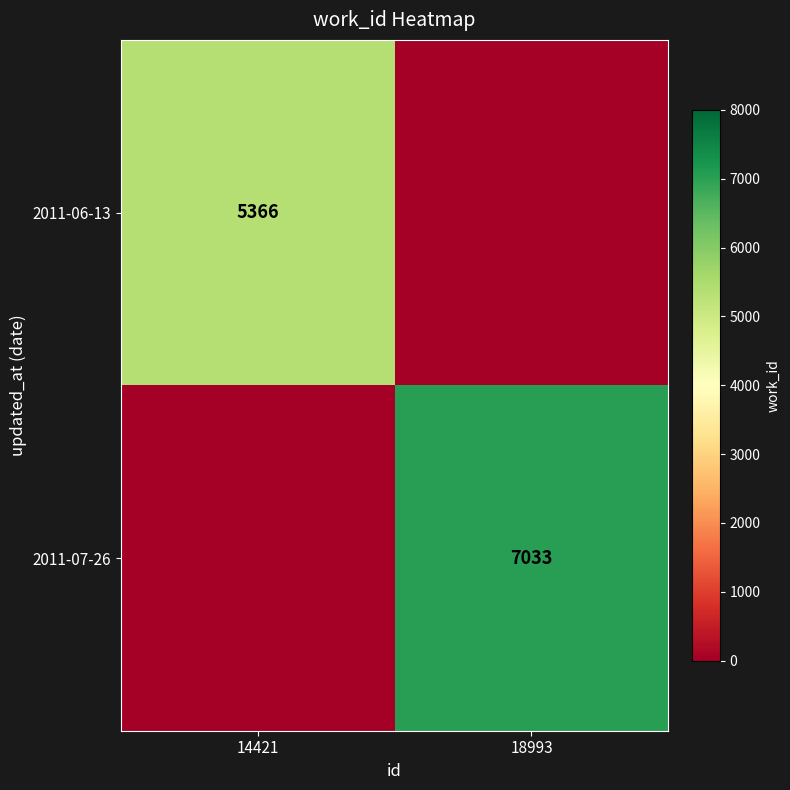

What is the difference between the highest and lowest values at 18993?

7033